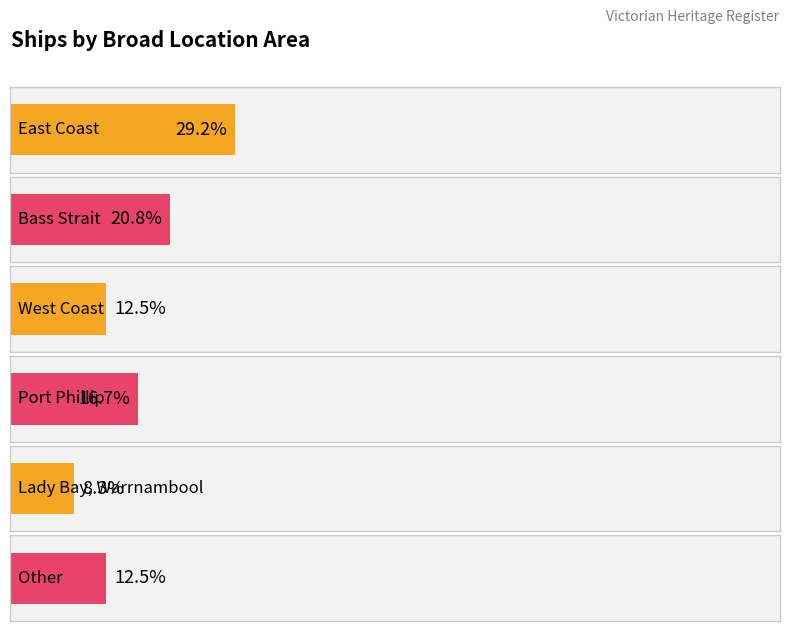

Reading left to right, transcribe all the data shown in this chart.

7	5	3	4	2	3